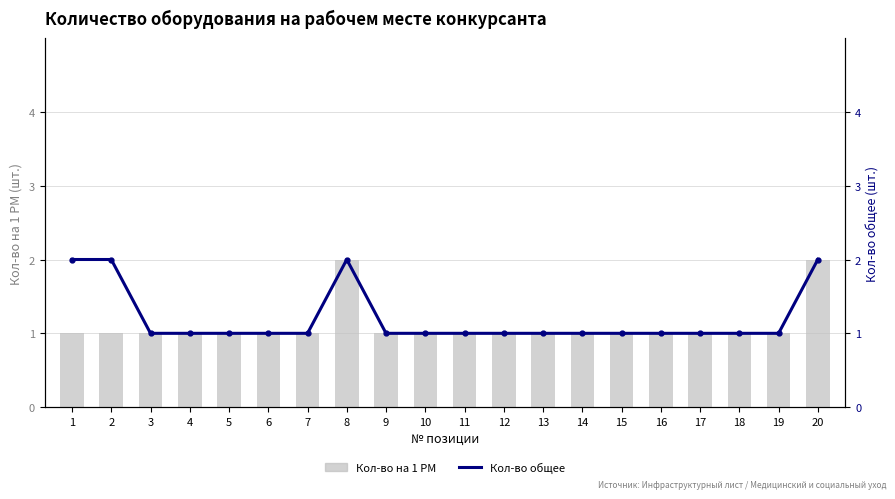

How many data points does each series have?

20